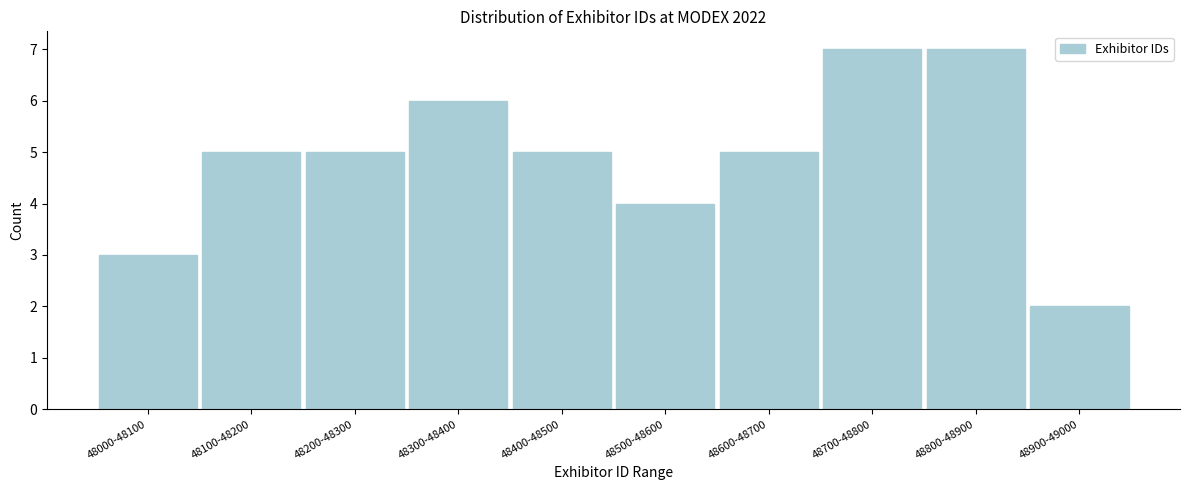

Reading left to right, transcribe all the data shown in this chart.

3	5	5	6	5	4	5	7	7	2